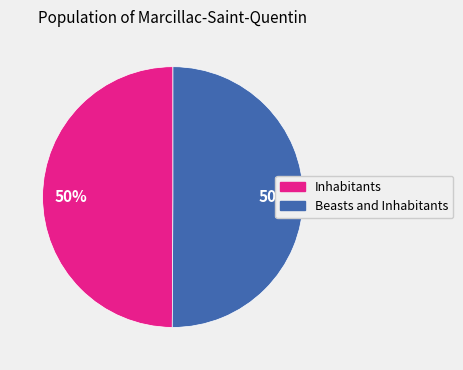

What is the ratio of the value at Inhabitants to the value at Beasts and Inhabitants?

1.0